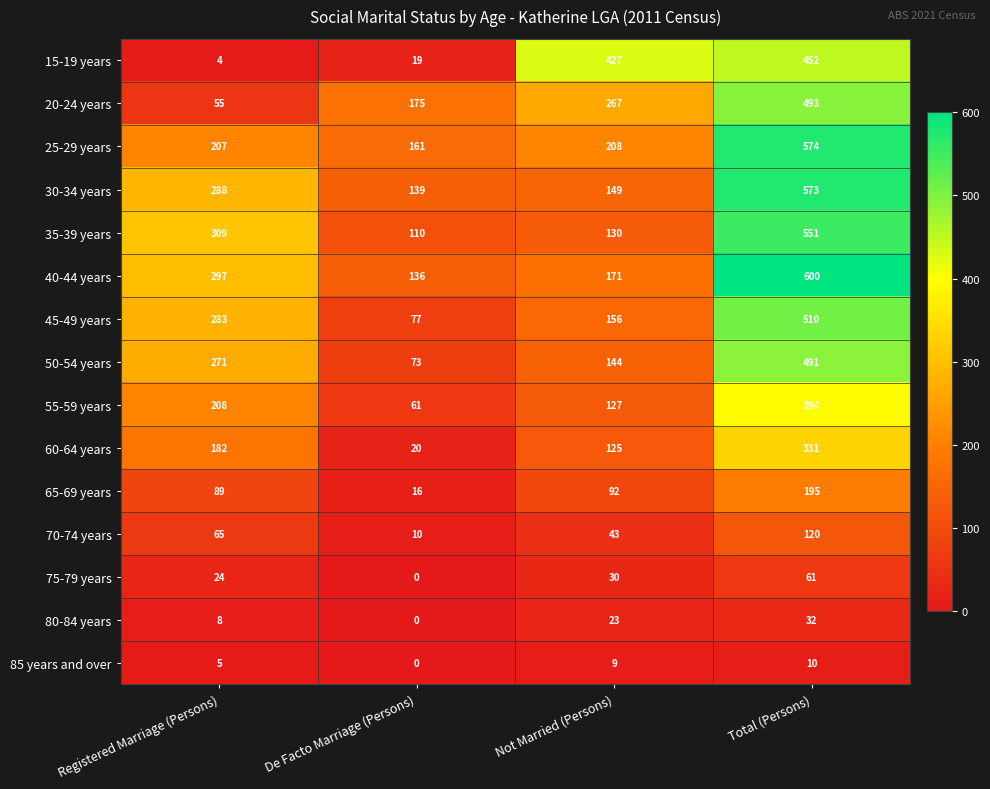

Count the number of data series in this chart.

15